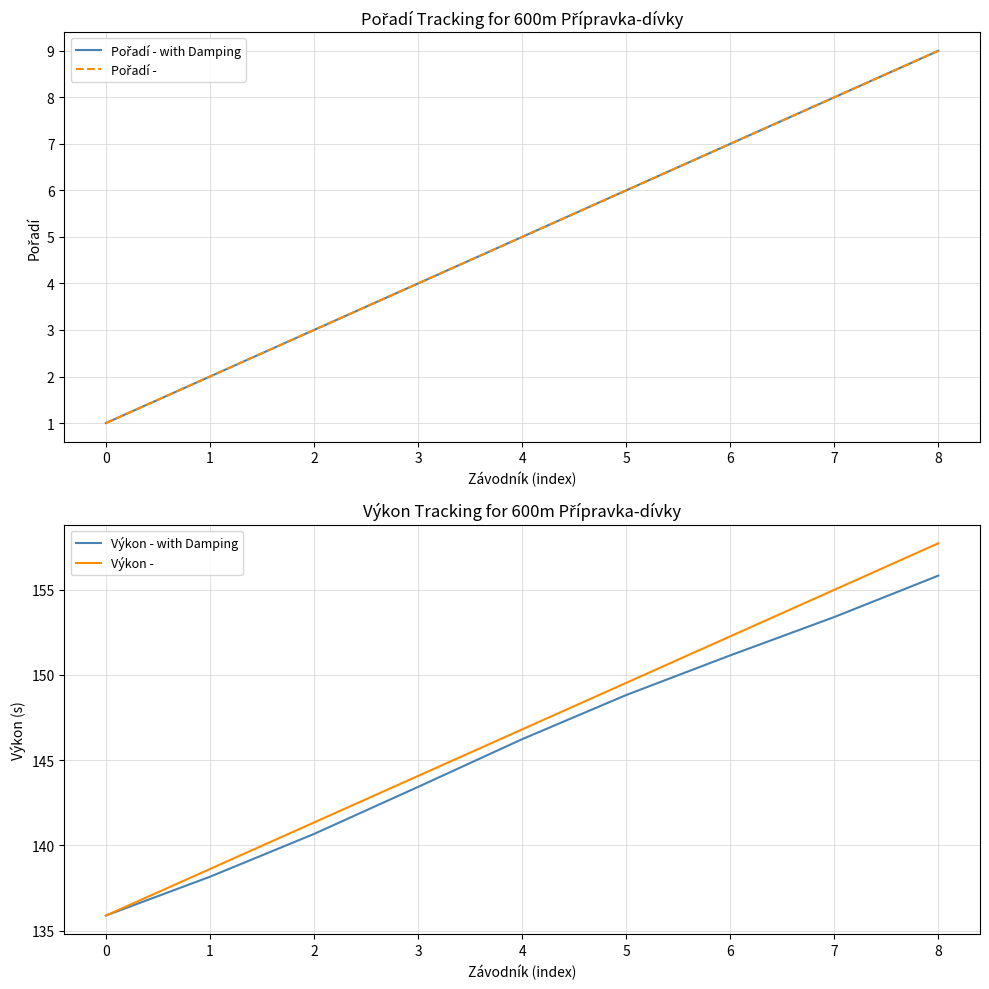

What is the total value across all series at 0?

273.8